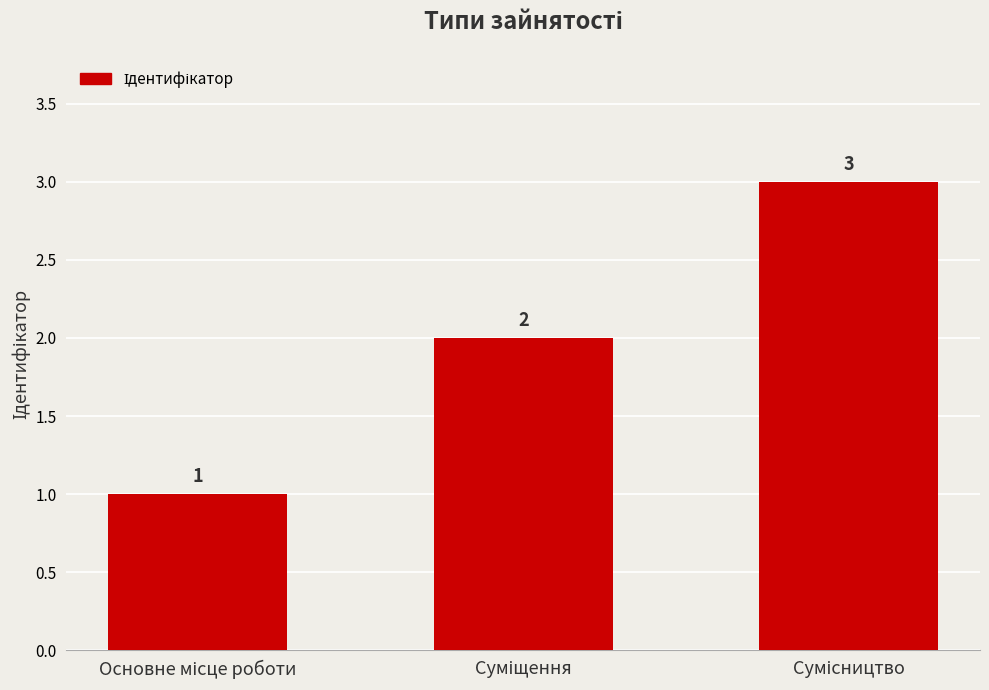

What is the value of the 1st bar from the left?

1